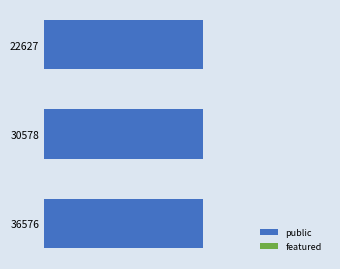

What is the value of the public bar at the 1st from the left?

1